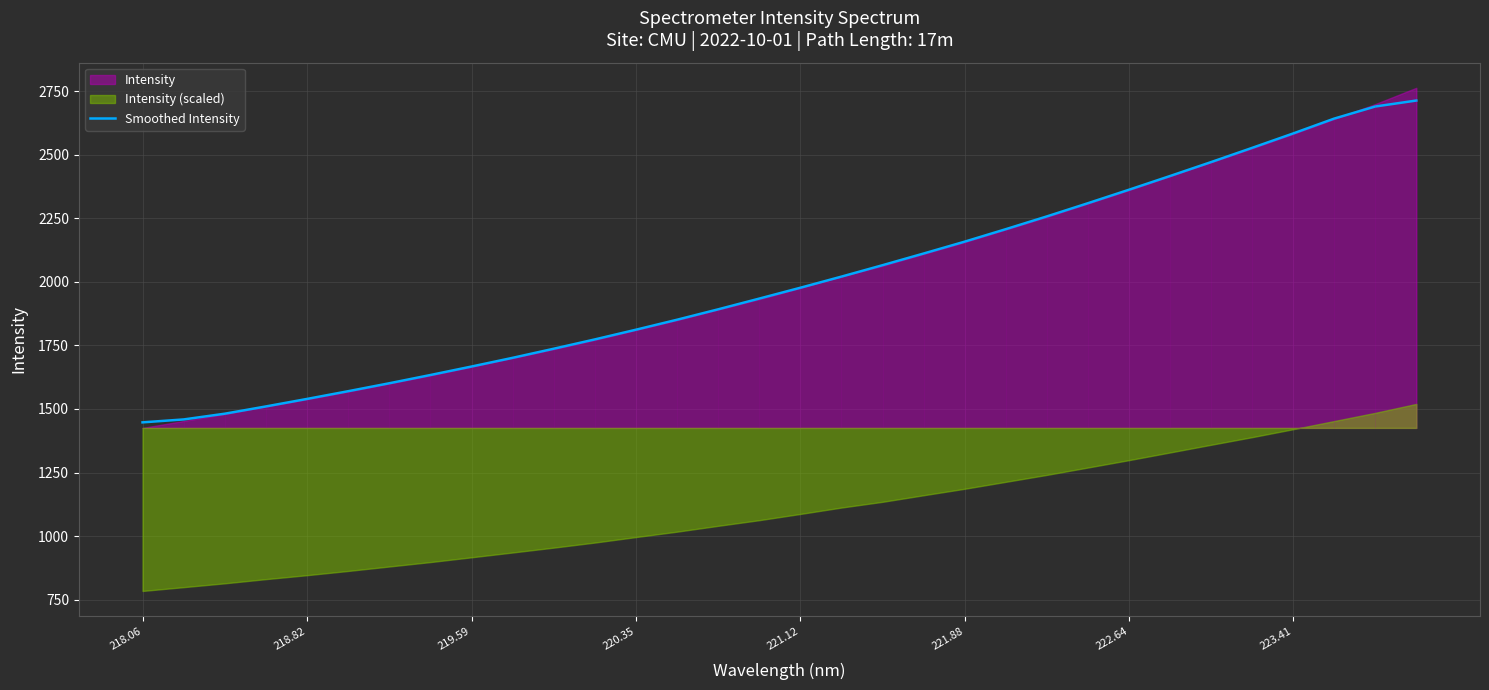

True or false: Smoothed Intensity has a value of 1206.8 at 221.12.

False